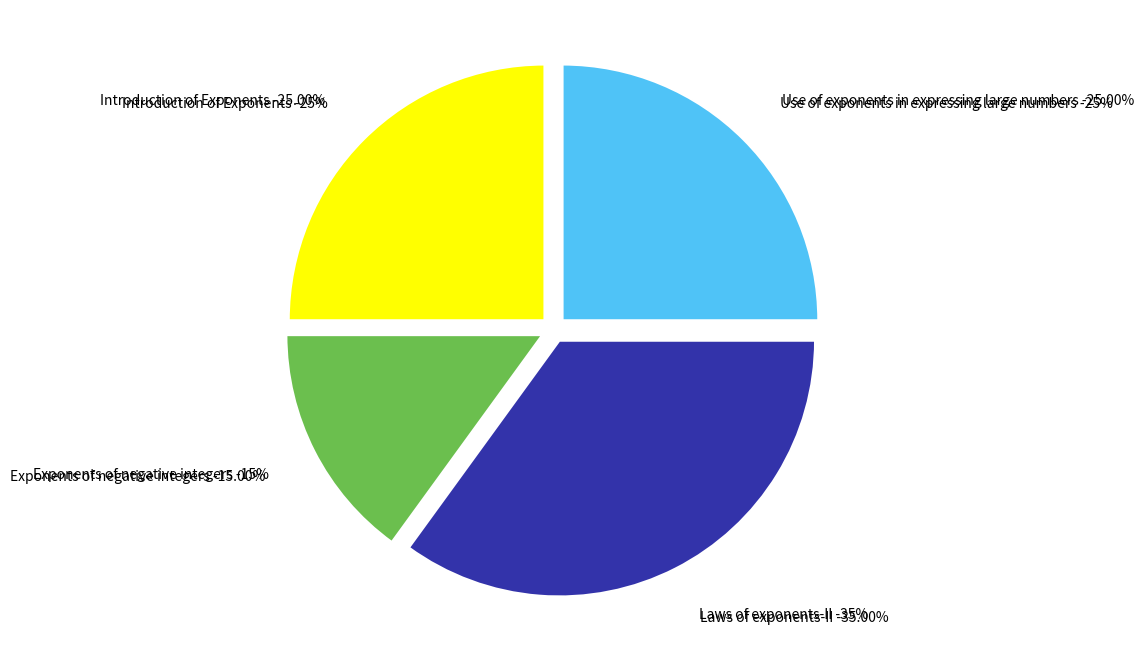

To the nearest percent, what percentage of the pie is Use of exponents in expressing large numbers?

25%